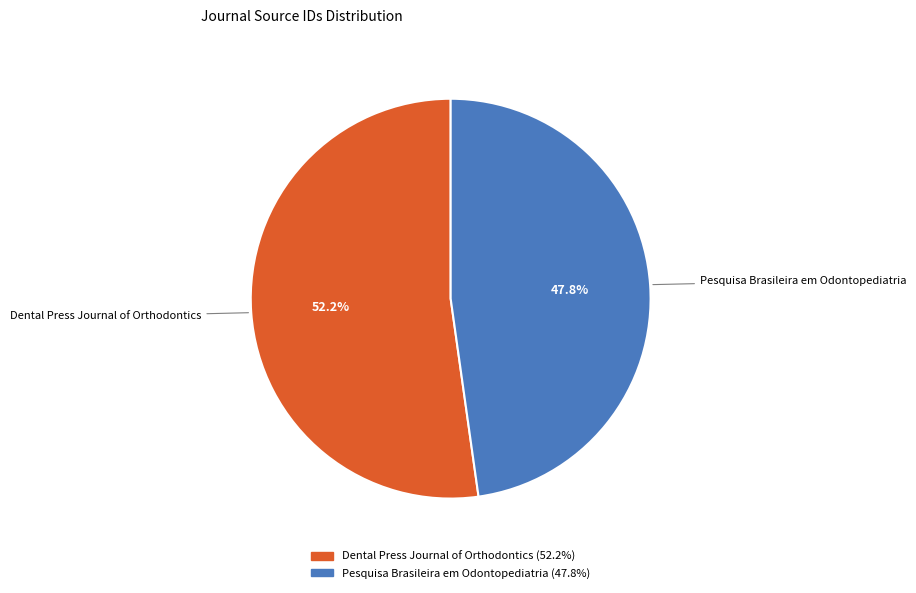

To the nearest percent, what is the average slice percentage?

50%